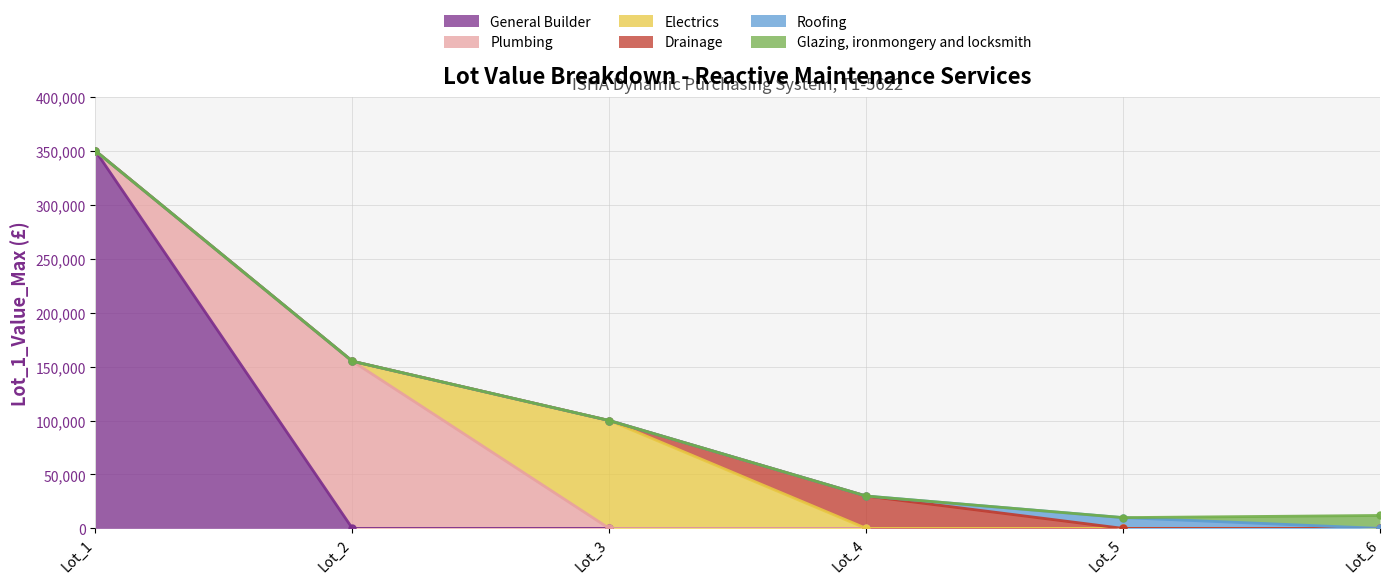

True or false: Roofing and General Builder cross at least once.

False